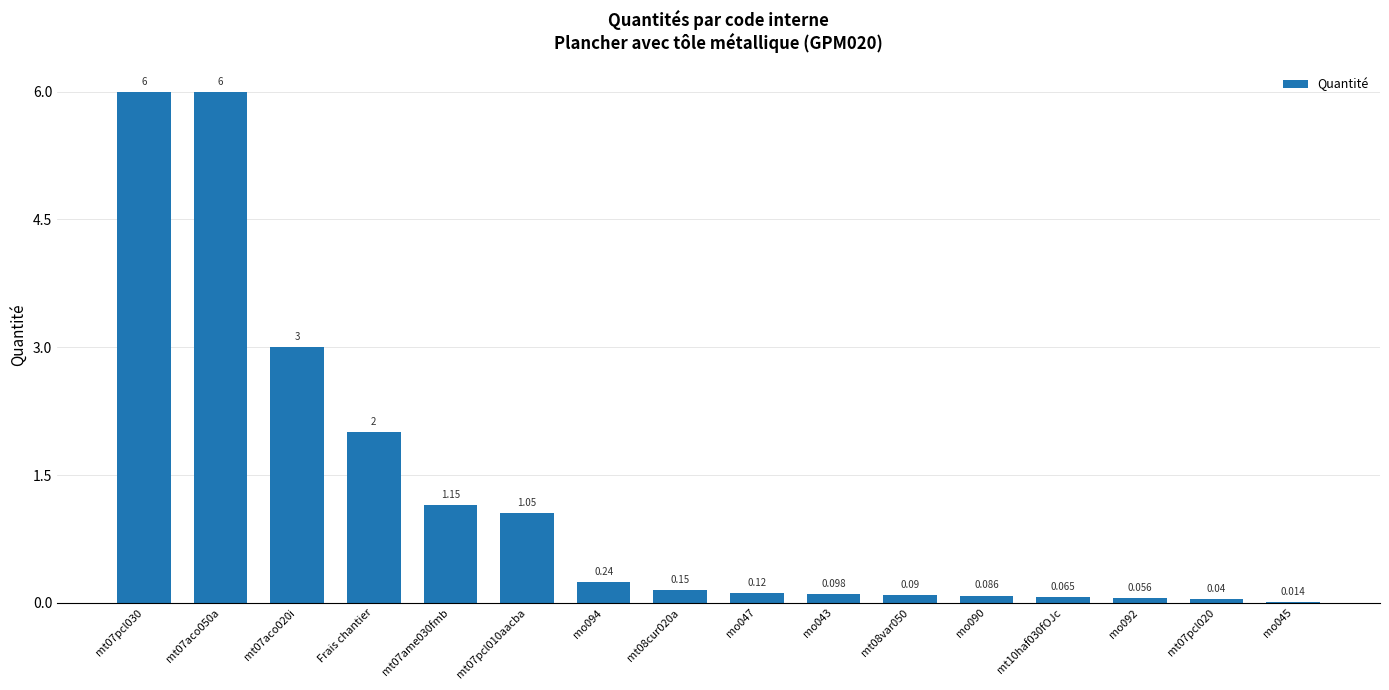

Which has a higher value, Frais chantier or mo090?

Frais chantier